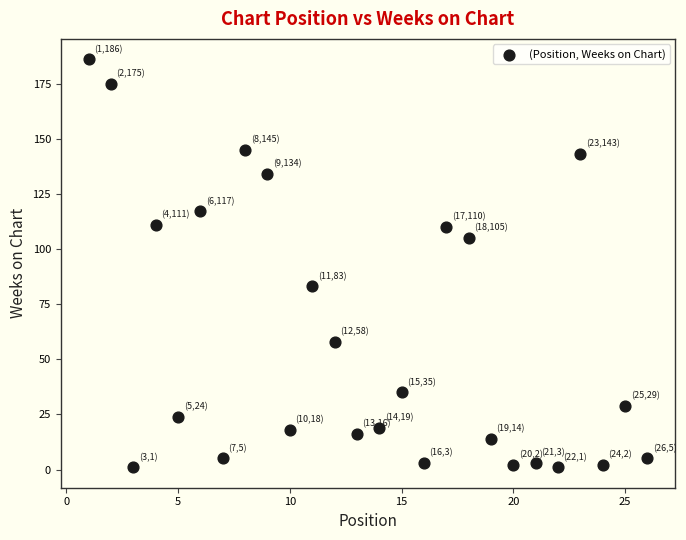

What is the range of Y values (max minus min)?

185